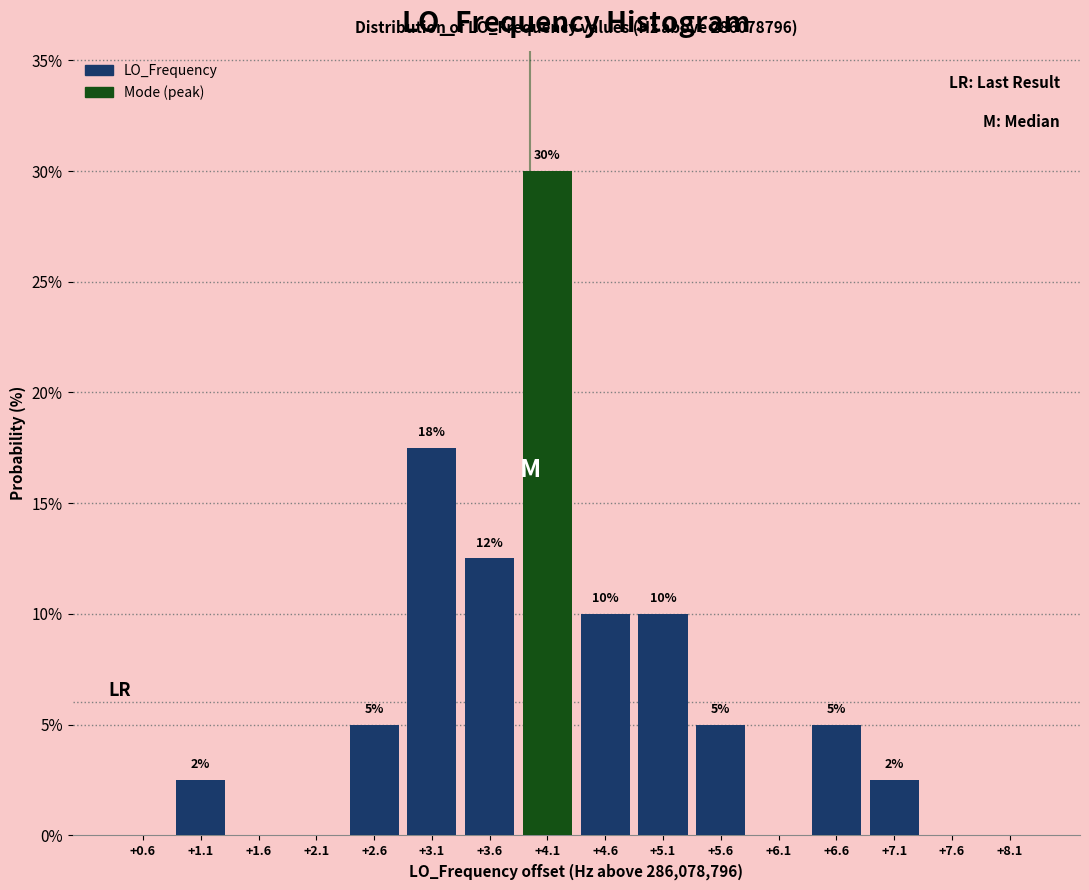

Which range on the x-axis has the tallest bar?

3.8 to 4.3